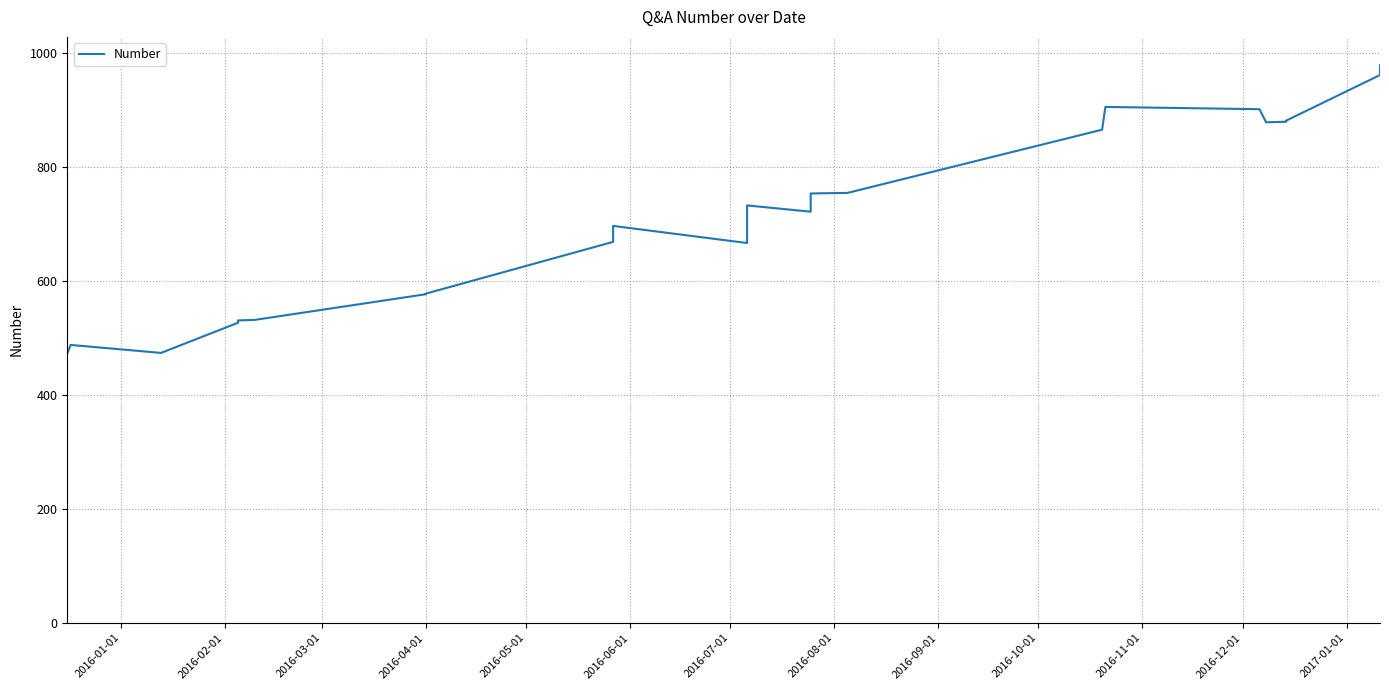

How many data points does each series have?

25